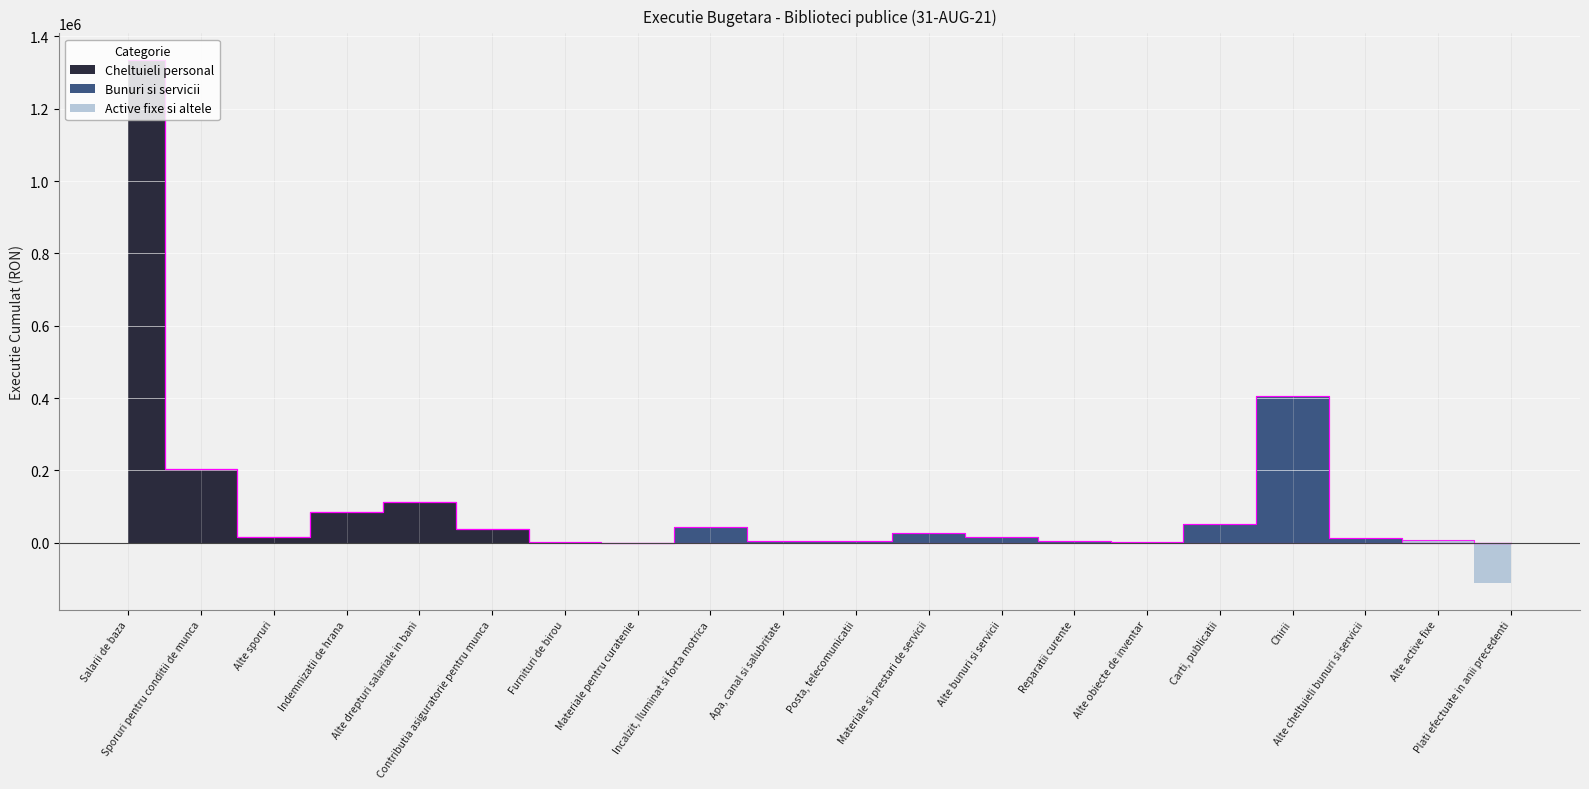

What is the value of the Active fixe si altele point at the 20th from the left?

-112302.0